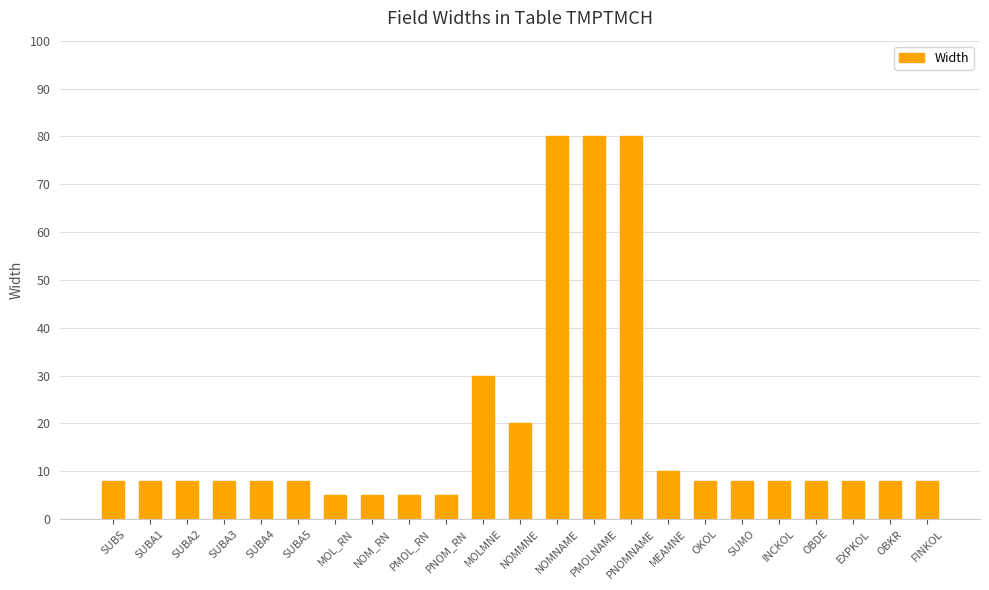

What is the value of the 20th bar from the left?

8